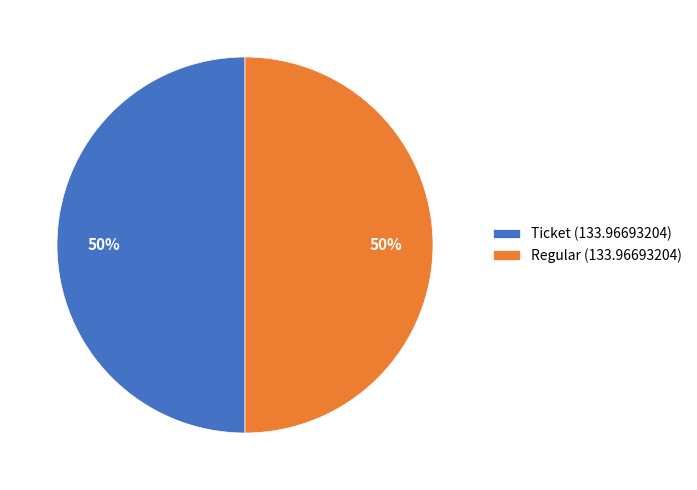

Combined, do Regular (133.96693204) and Ticket (133.96693204) account for over 50%?

Yes